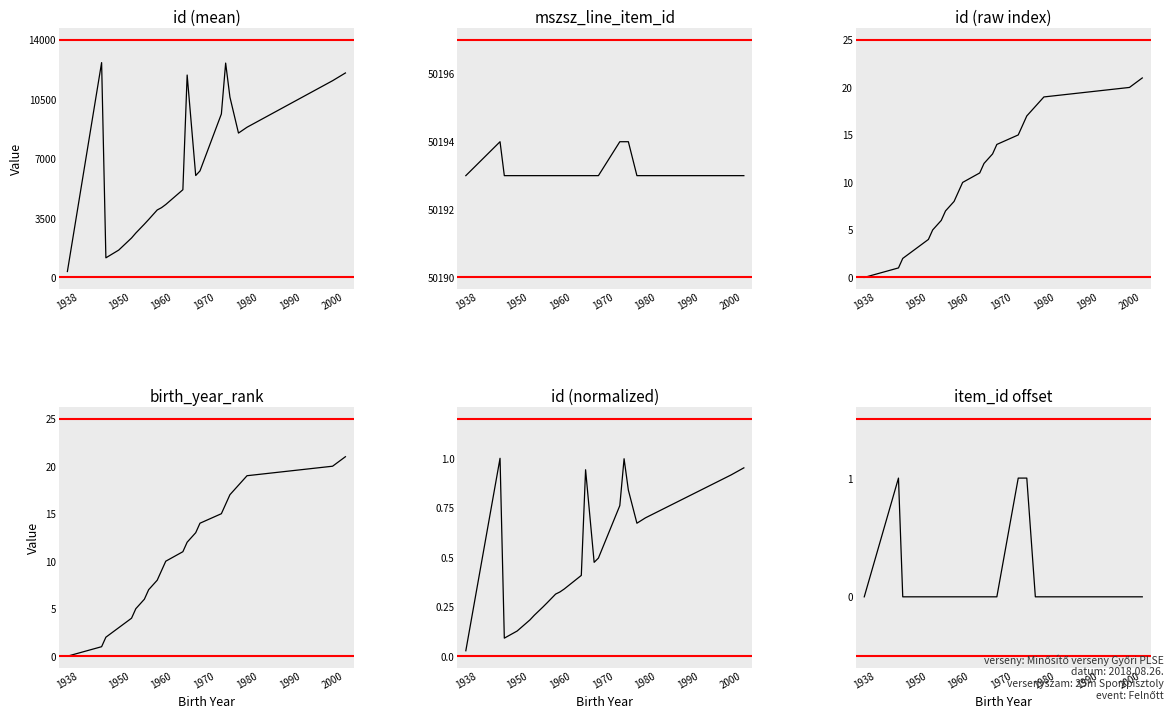

In item_id_offset, how many points are higher than both neighbors (excluding endpoints)?

1